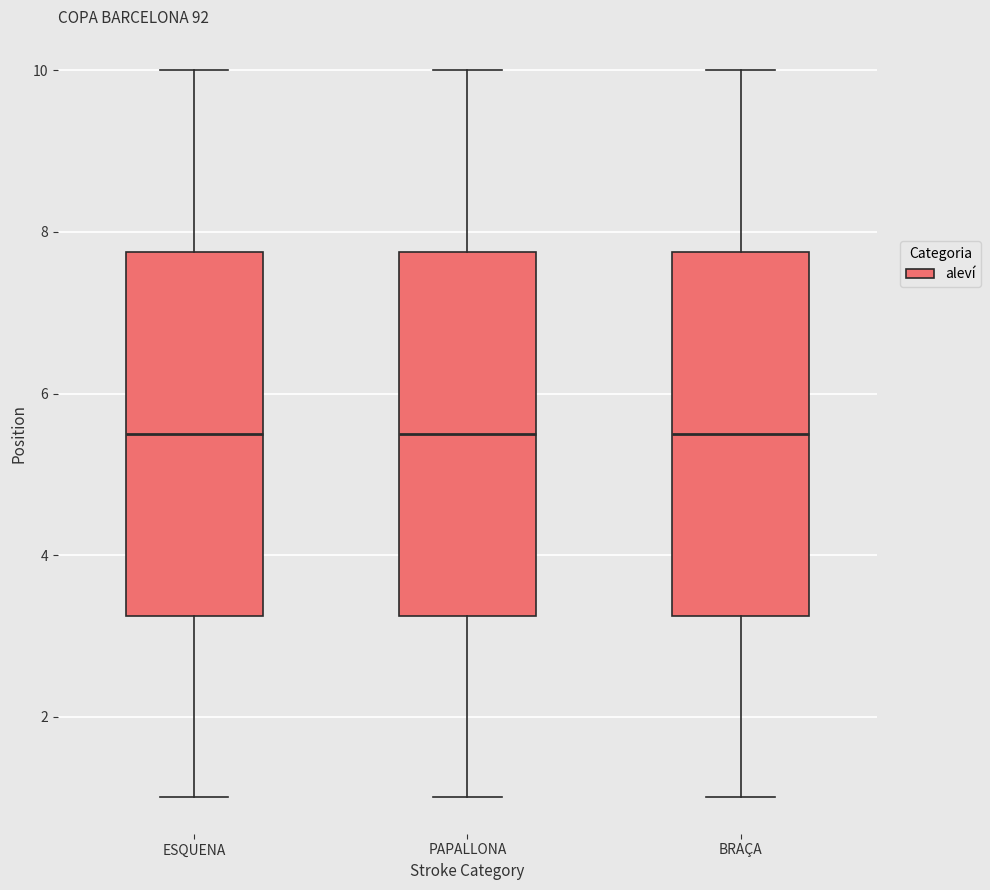

Reading left to right, transcribe this box plot: for each box, give where its median line is, the range the box spans, and where its two whiskers end, as read against the y-axis. The values are not printed on the chart, so give them approximately, as read against the axis.

ESQUENA: median 5.6, box 3.2 to 7.8, whiskers 1.0 to 10.0
PAPALLONA: median 5.6, box 3.2 to 7.8, whiskers 1.0 to 10.0
BRAÇA: median 5.6, box 3.2 to 7.8, whiskers 1.0 to 10.0